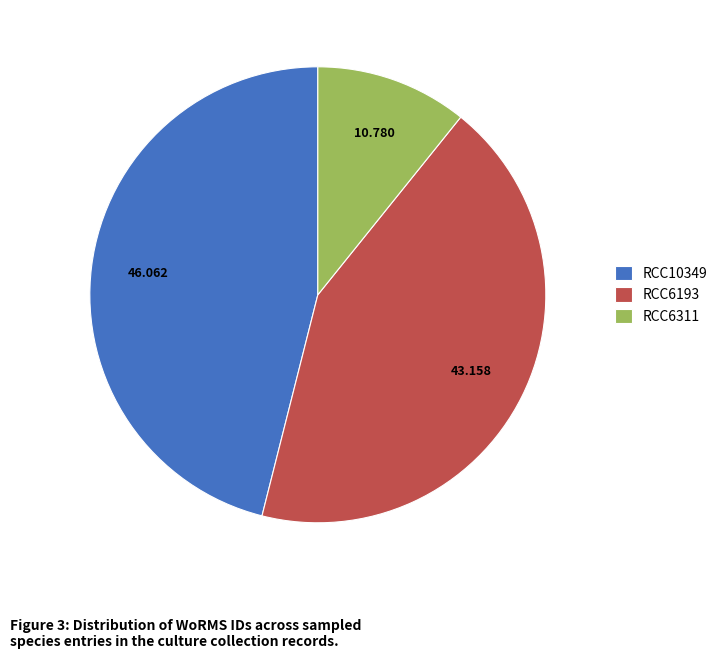

Which category has the smallest portion of the pie?

RCC6311